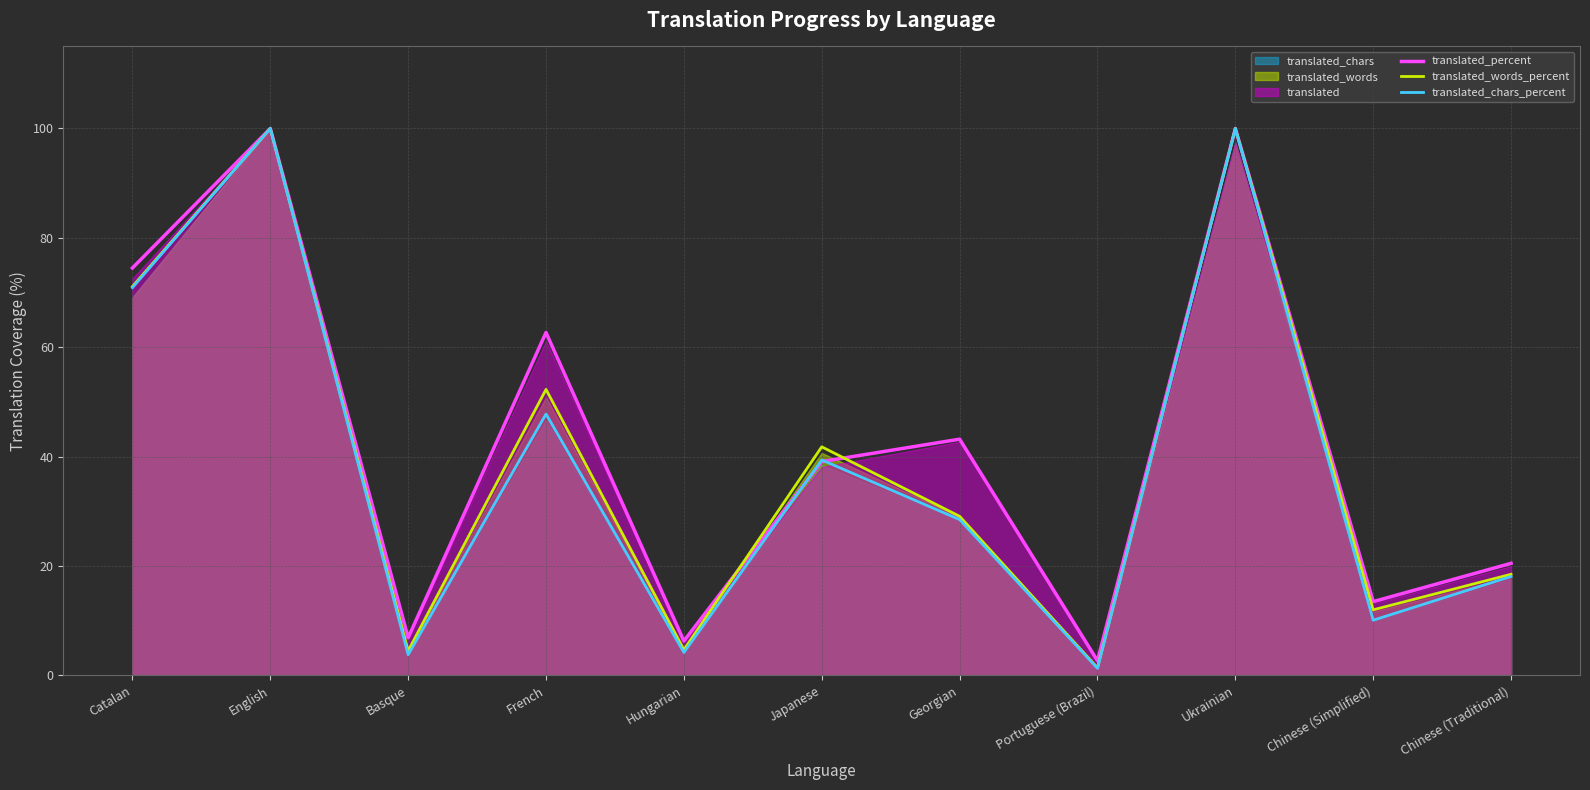

True or false: translated_words_percent has more than 0 points higher than both neighbors.

True